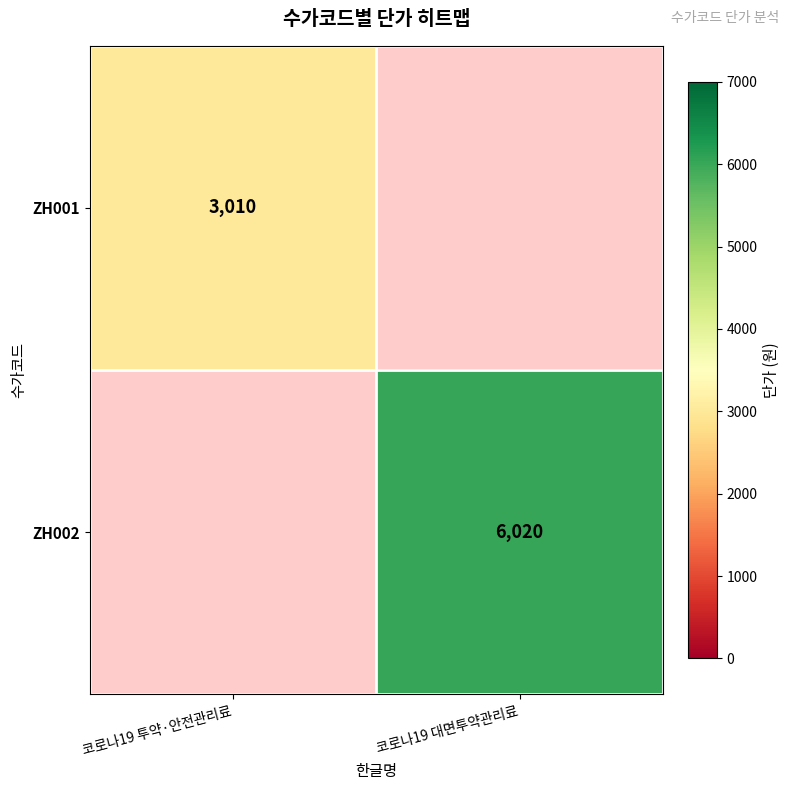

At which category does the chart reach its minimum across all series?

코로나19 투약·안전관리료